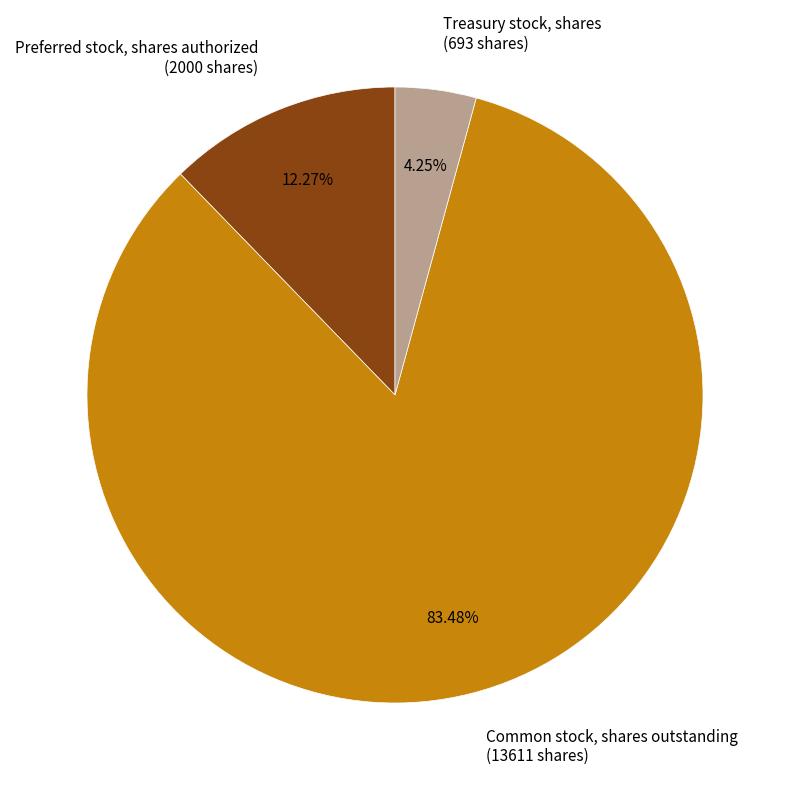

Count the number of slices in the pie.

3